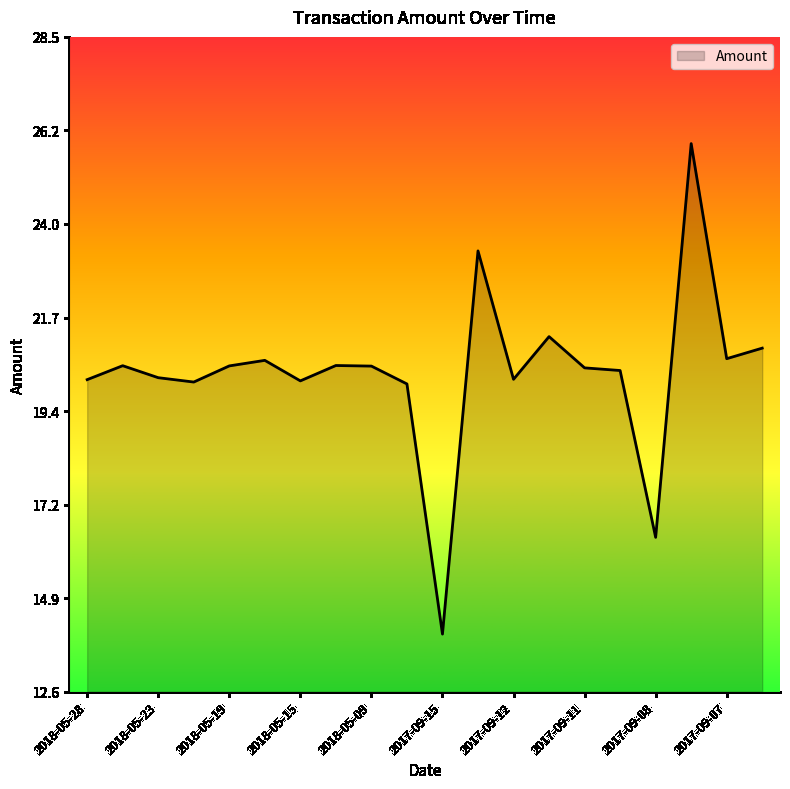

Count the number of data series in this chart.

1